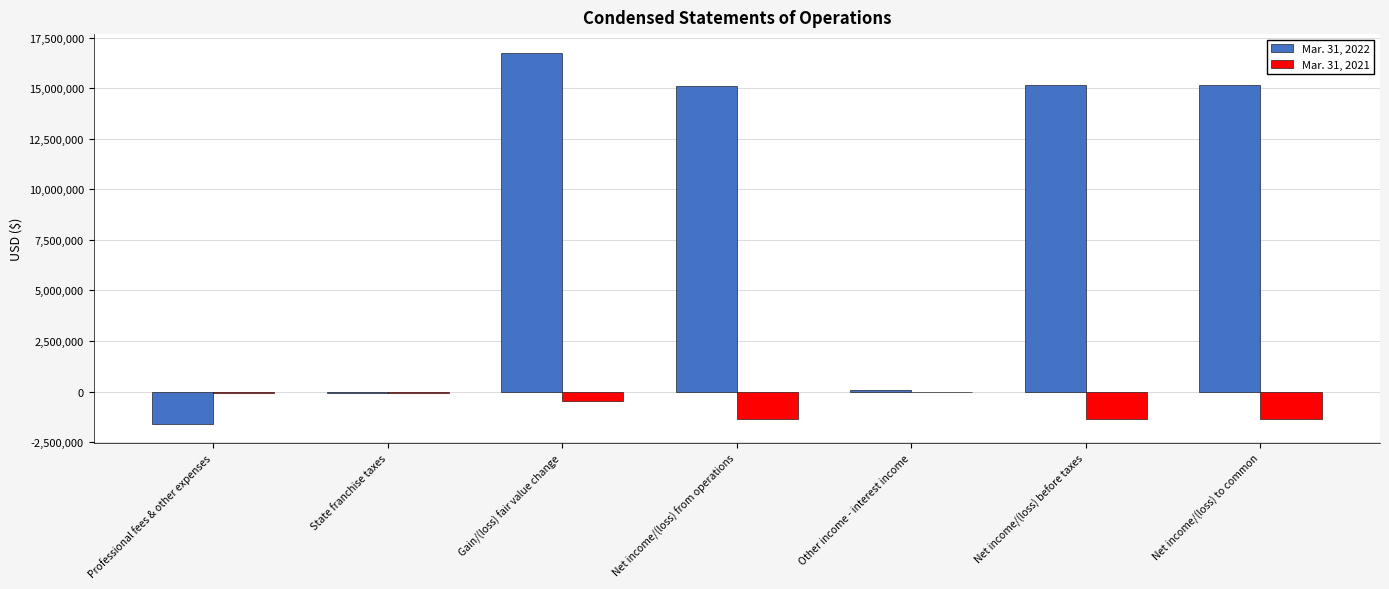

The Mar. 31, 2021 series shows 1548 at Other income - interest income. True or false?

True